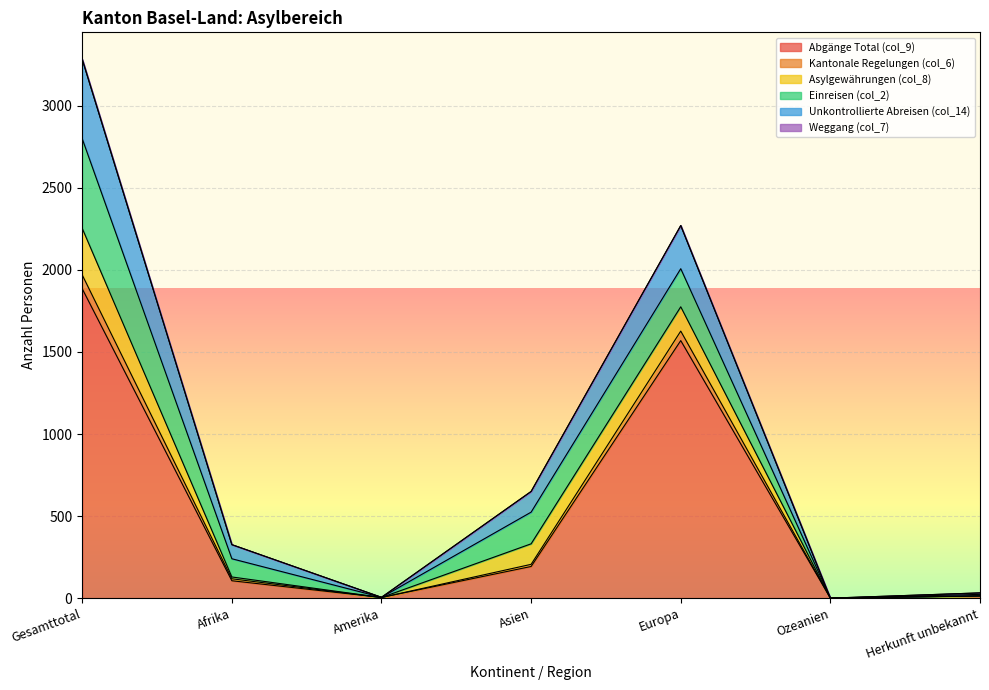

At Ozeanien, list the series in order from smallest to largest.

Abgänge Total (col_9), Kantonale Regelungen (col_6), Unkontrollierte Abreisen (col_14)